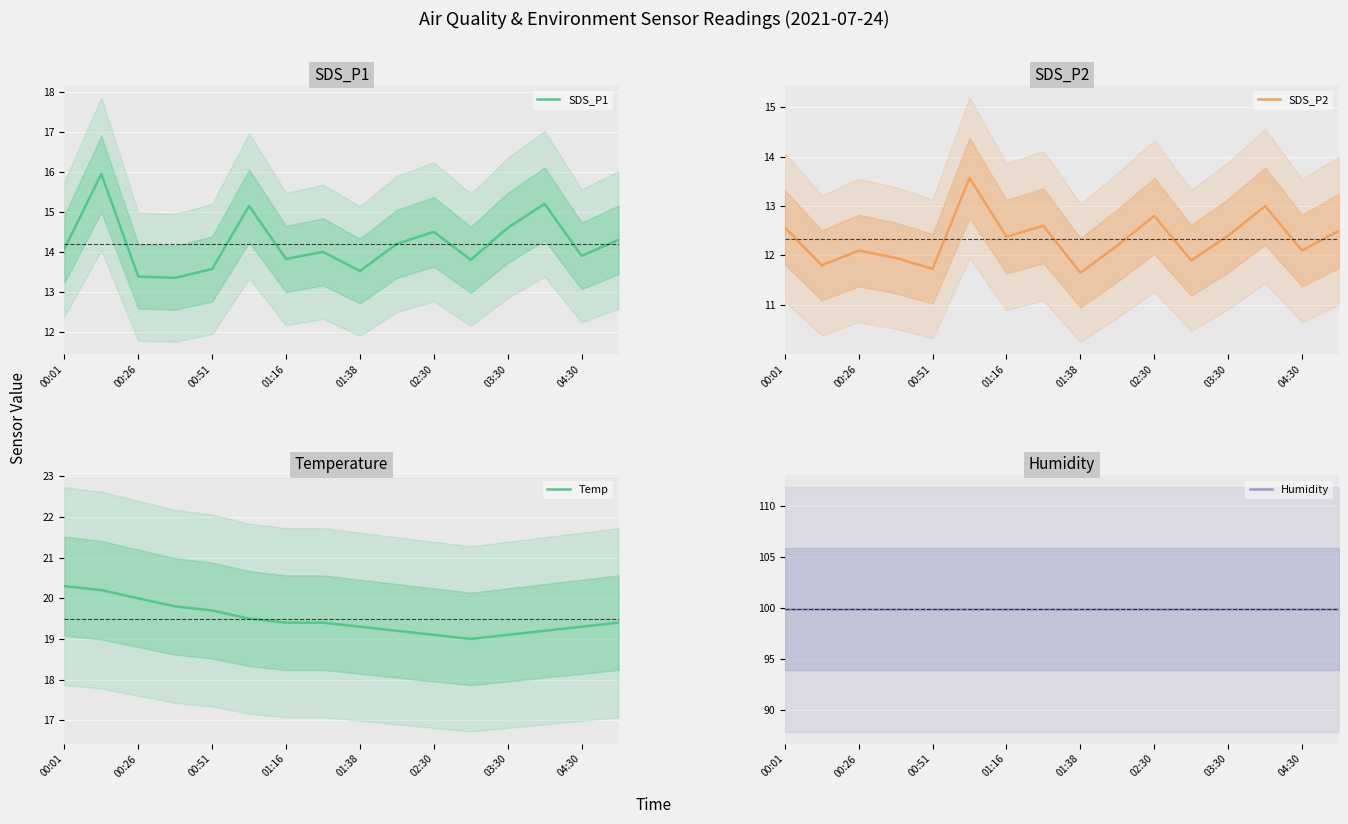

Is it true that SDS_P1 equals 13.5 at 01:38?

True